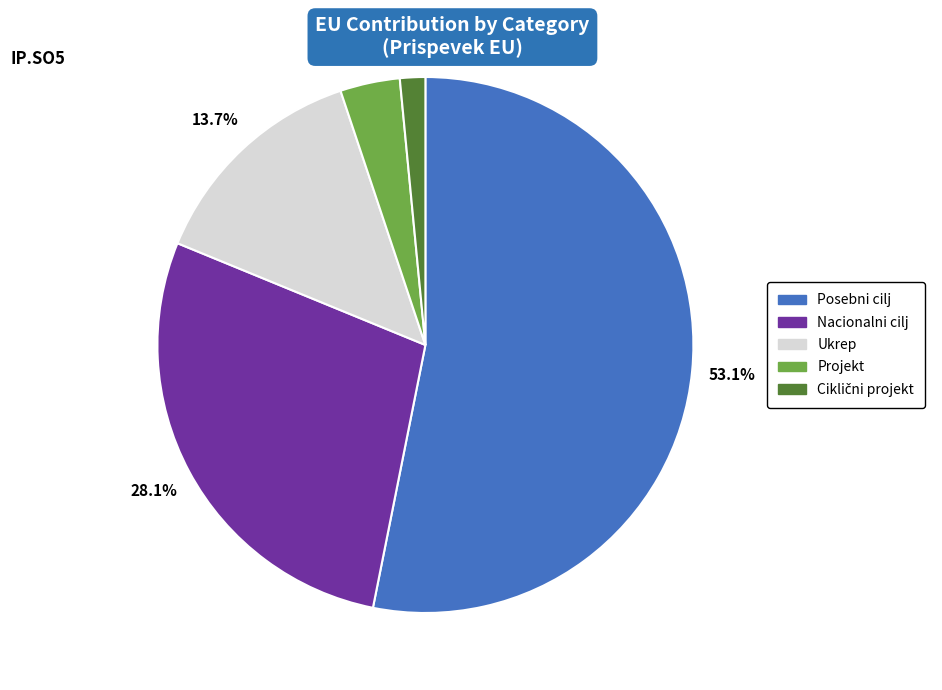

To the nearest percent, what portion does Ukrep represent?

14%